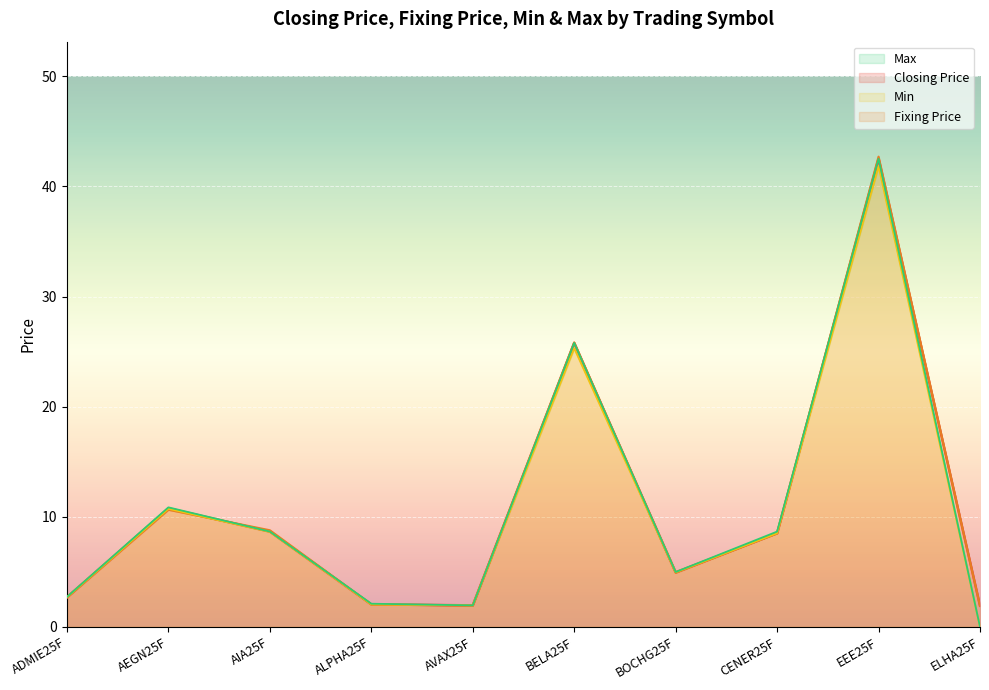

What is the total value across all series at BOCHG25F?

19.8